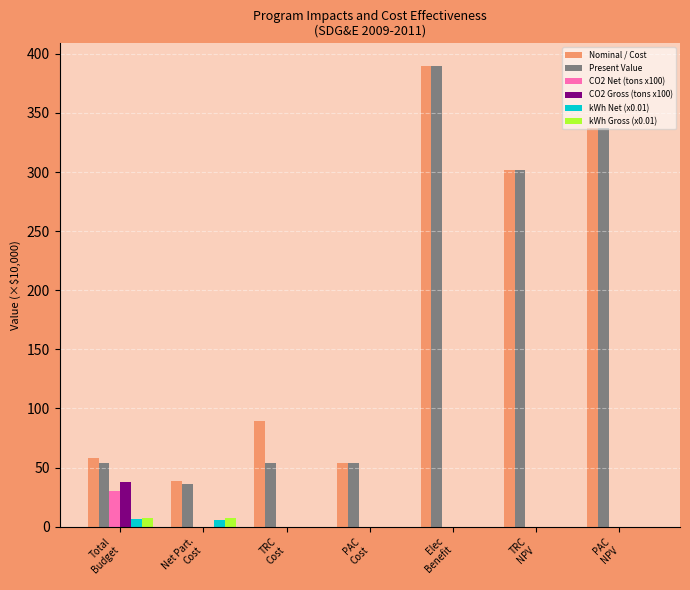

What is the maximum value shown in the chart?

389.4